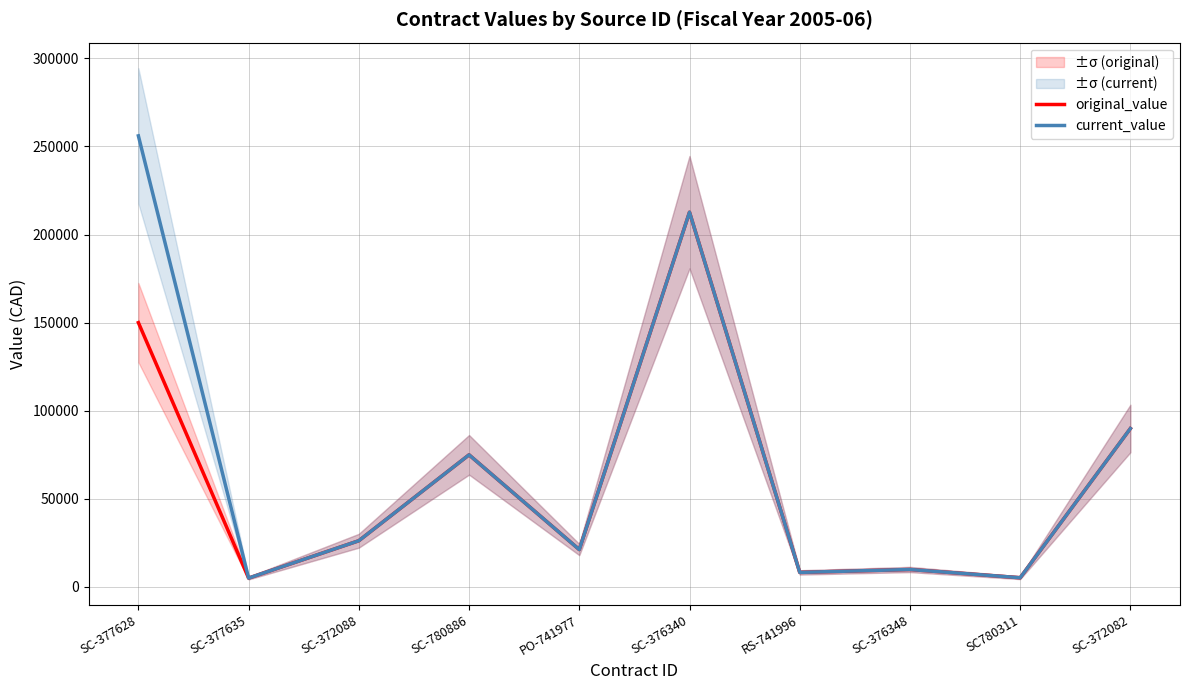

Is this an area chart (filled region under the line)?

No